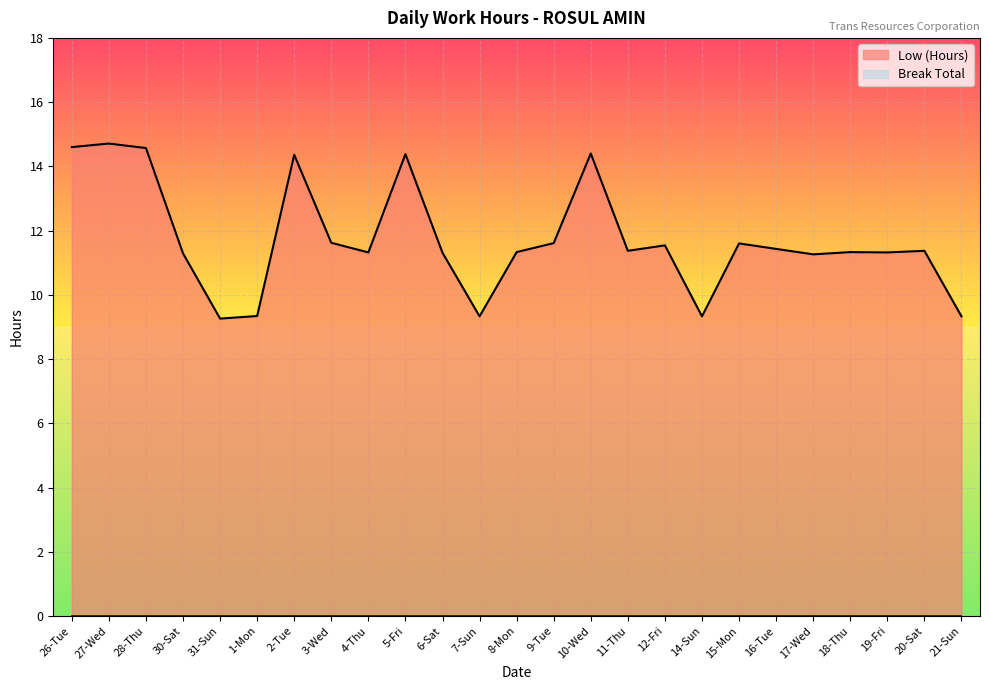

What is the label of the 8th point from the right?

14-Sun